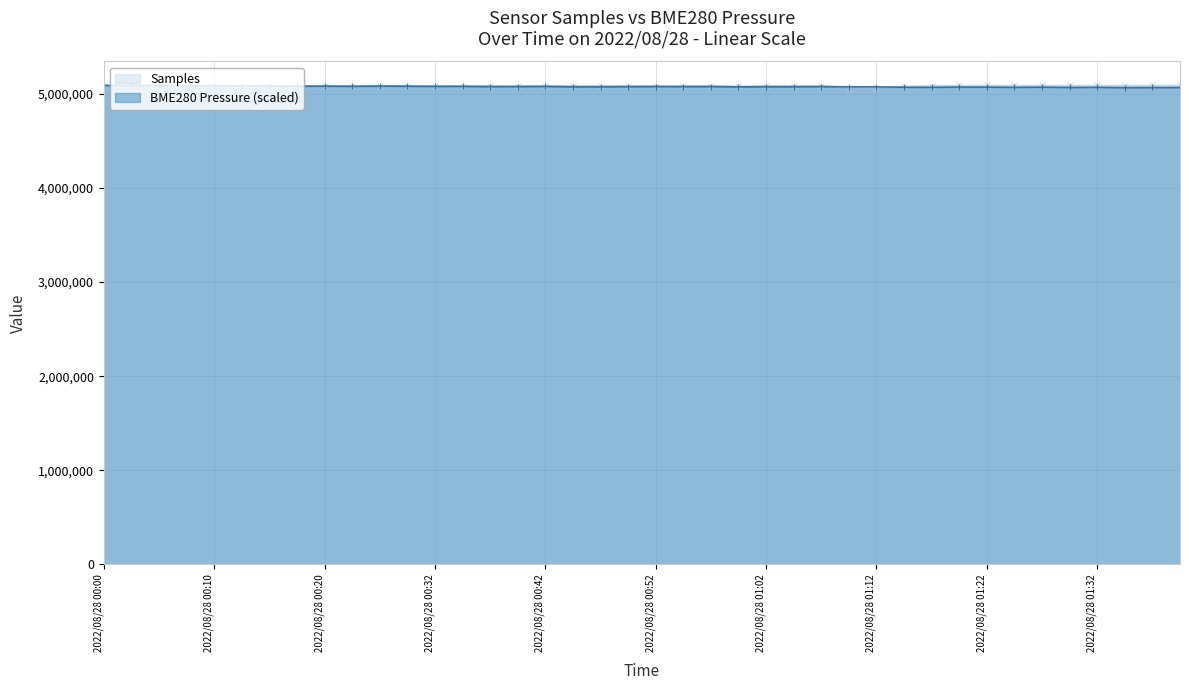

At which label does Samples first exceed 5087153?

2022/08/28 00:00